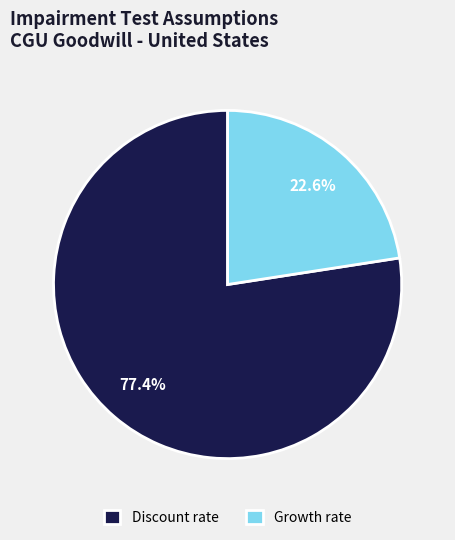

How many slices are in this pie chart?

2